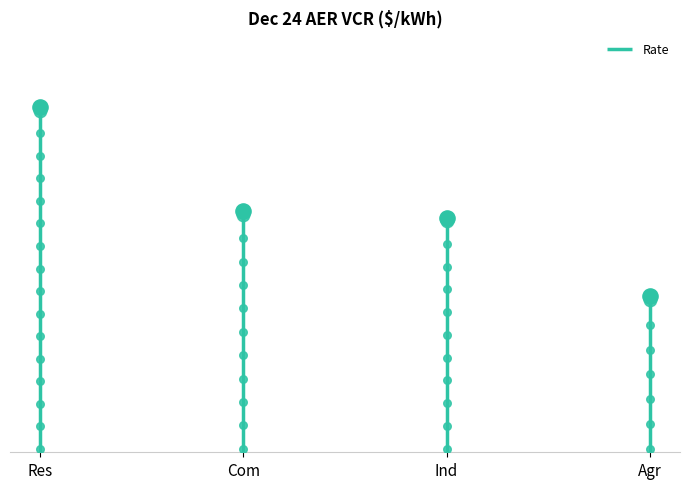

What is the ratio of the value at Ind to the value at Agr?

1.5